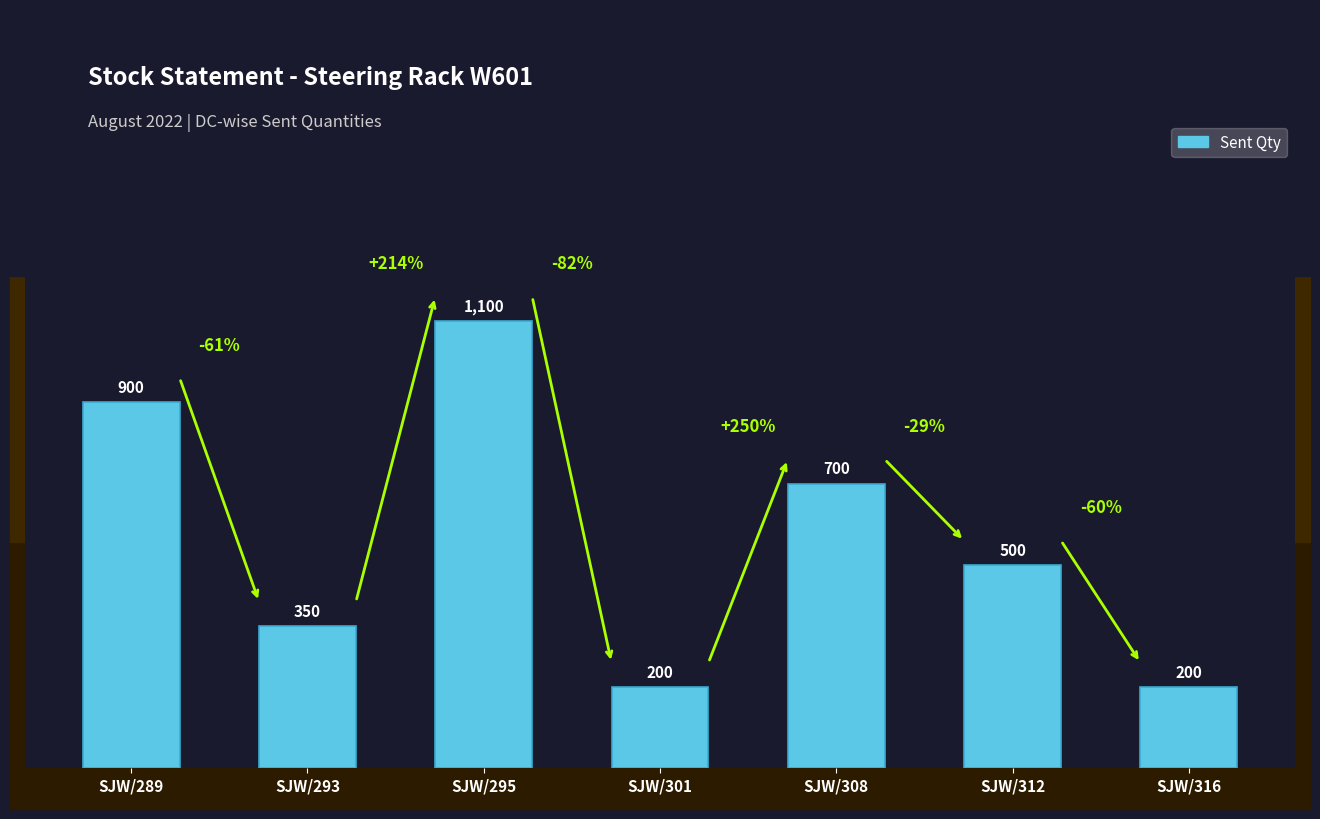

What is the difference between the values at SJW/308 and SJW/289?

200